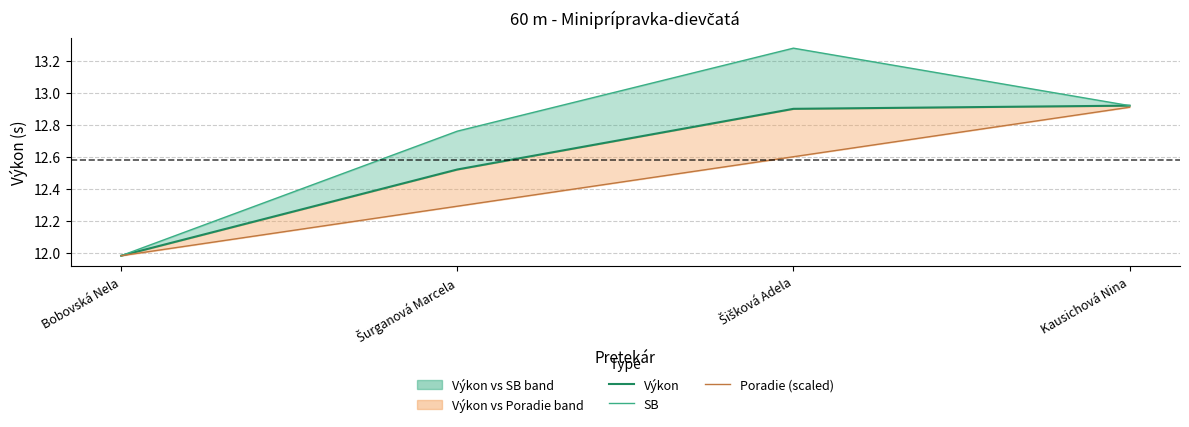

True or false: Výkon has a value of 12.9 at Šišková Adela.

True